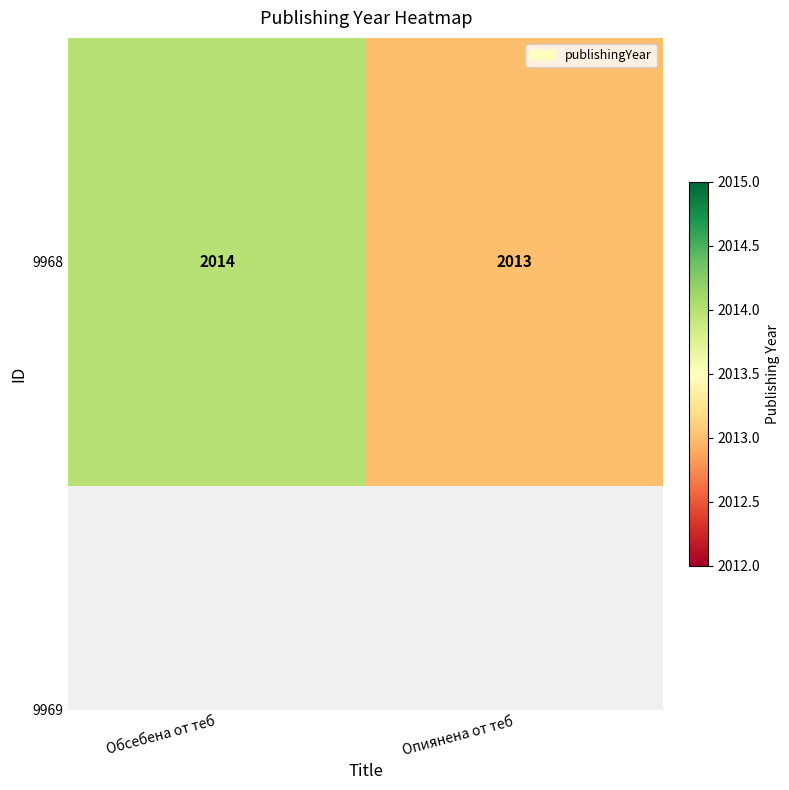

What is the ratio of the value at Опиянена от теб to the value at Обсебена от теб?

1.0